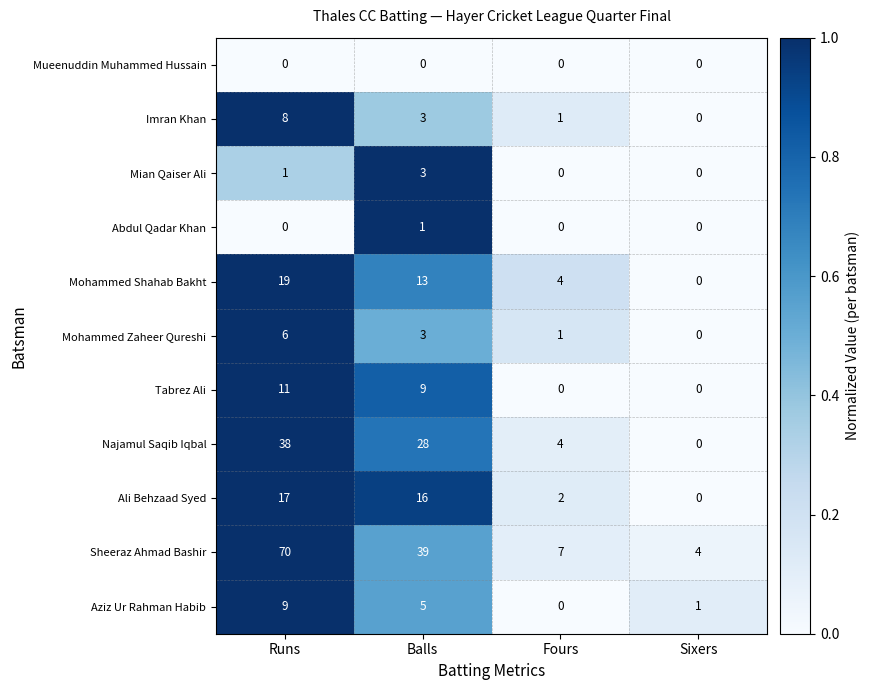

What is the sum of all Najamul Saqib Iqbal values?

70